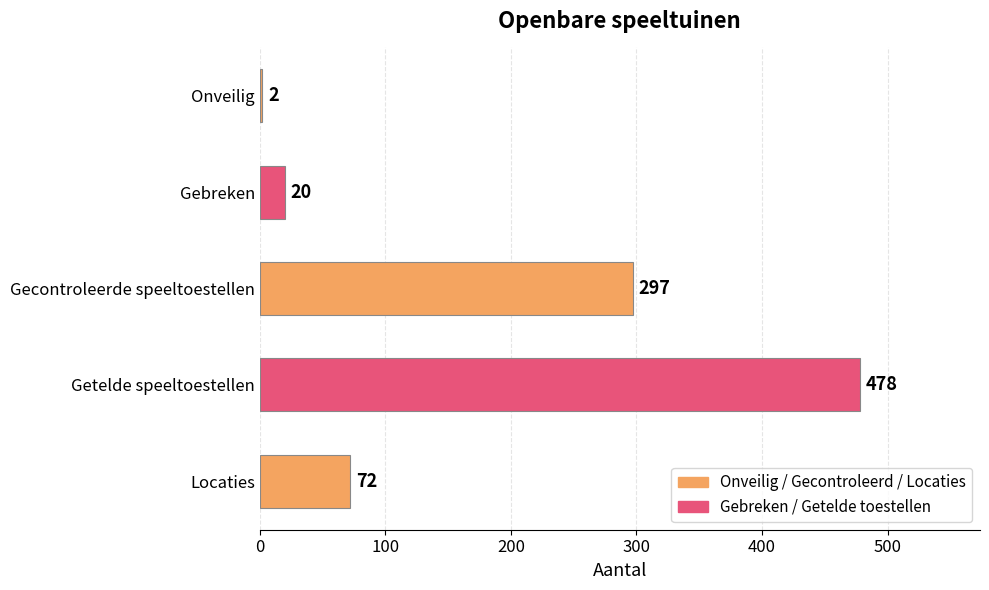

Rank the categories by value from highest to lowest.

Getelde speeltoestellen, Gecontroleerde speeltoestellen, Locaties, Gebreken, Onveilig